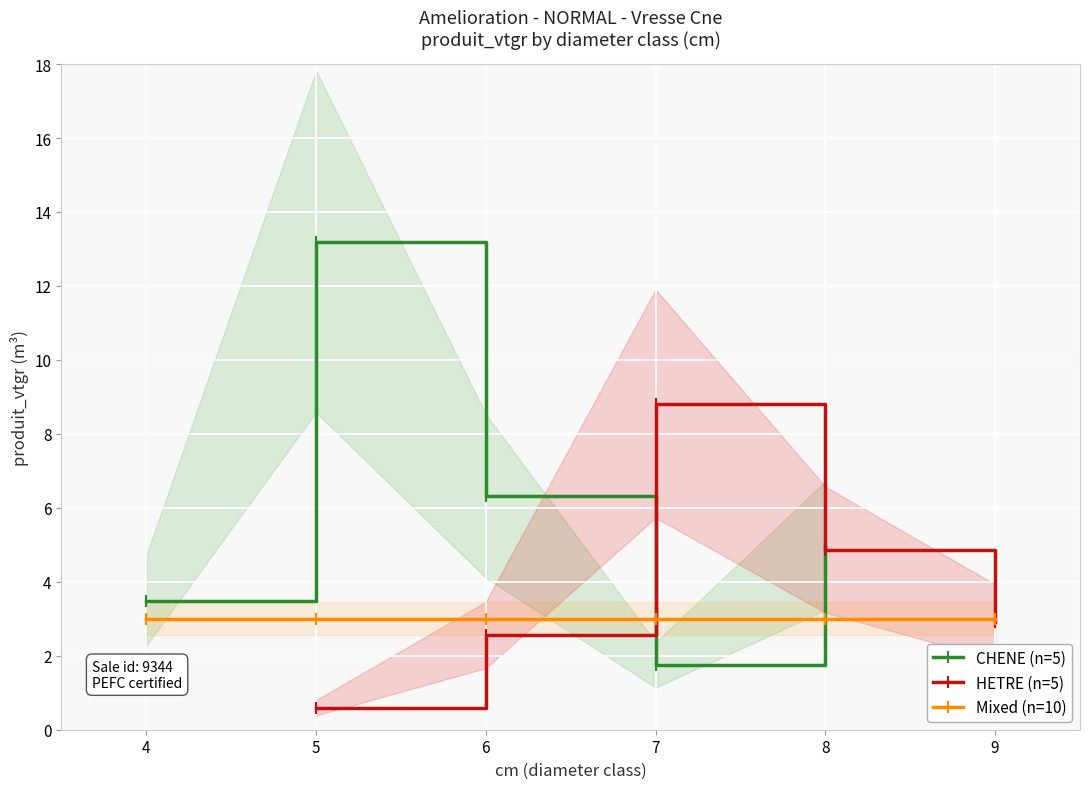

True or false: CHENE (n=5) has more than 2 interior local peaks.

False